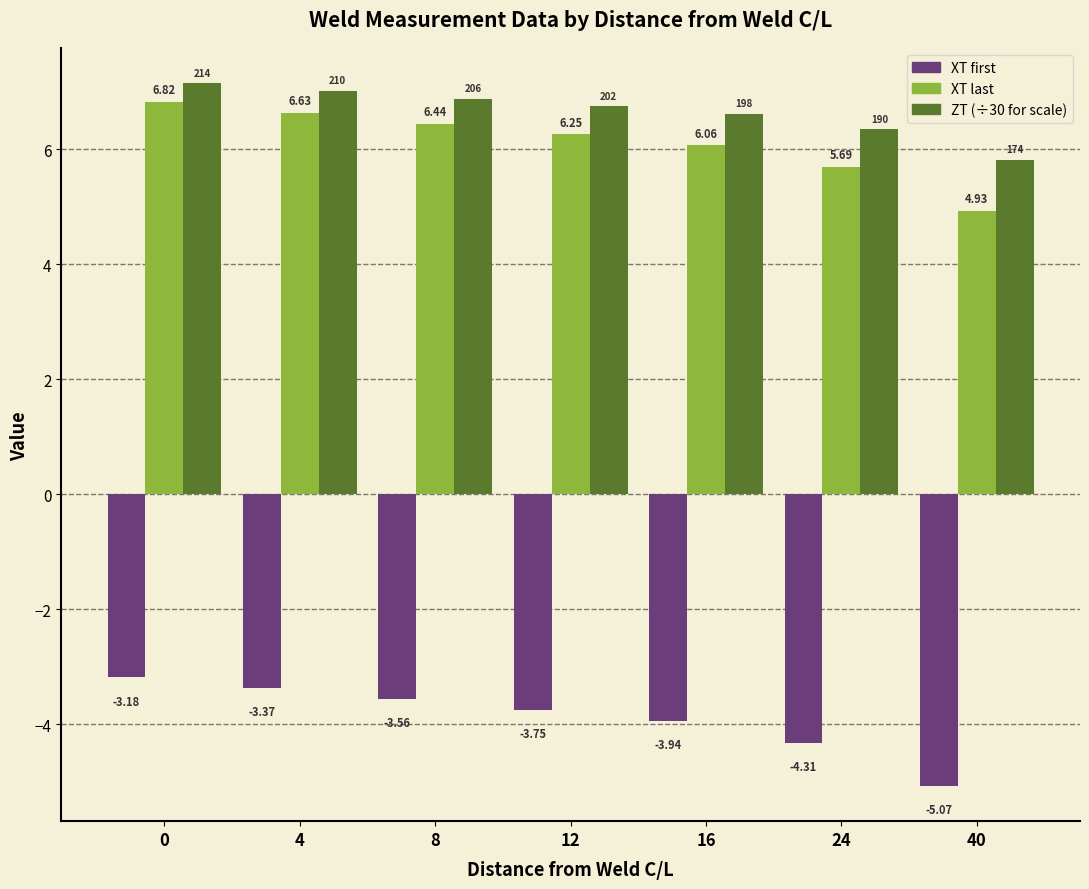

What is the difference between the highest and lowest values at 4?

10.4